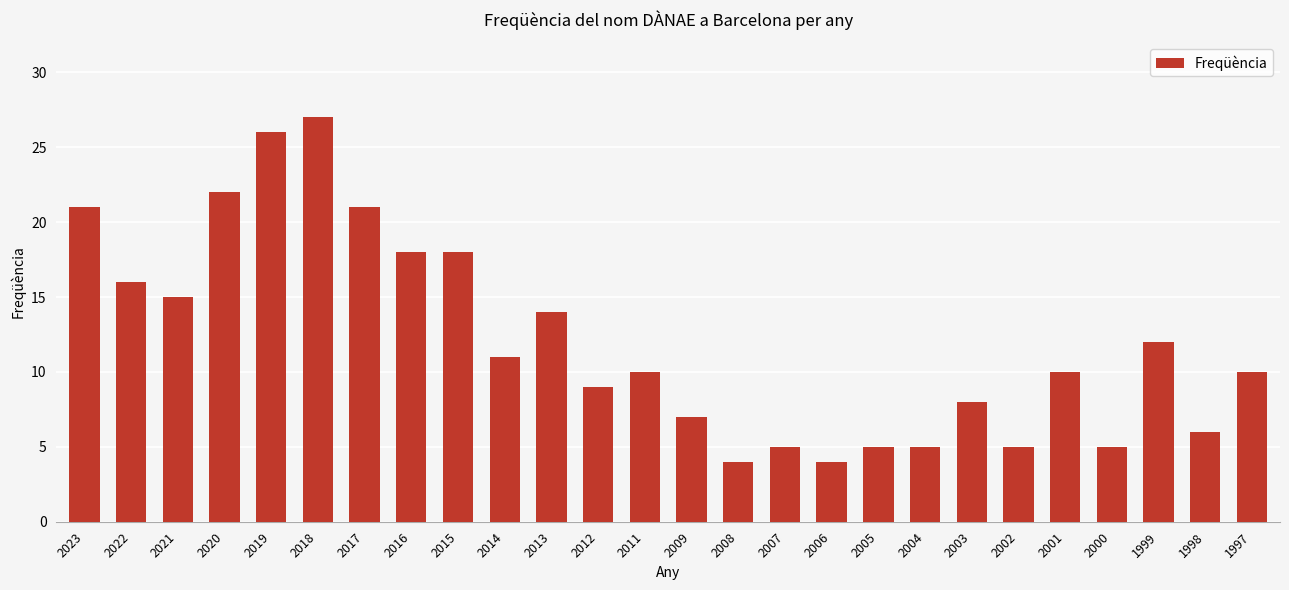

The chart shows a value of 37 at 2017. True or false?

False